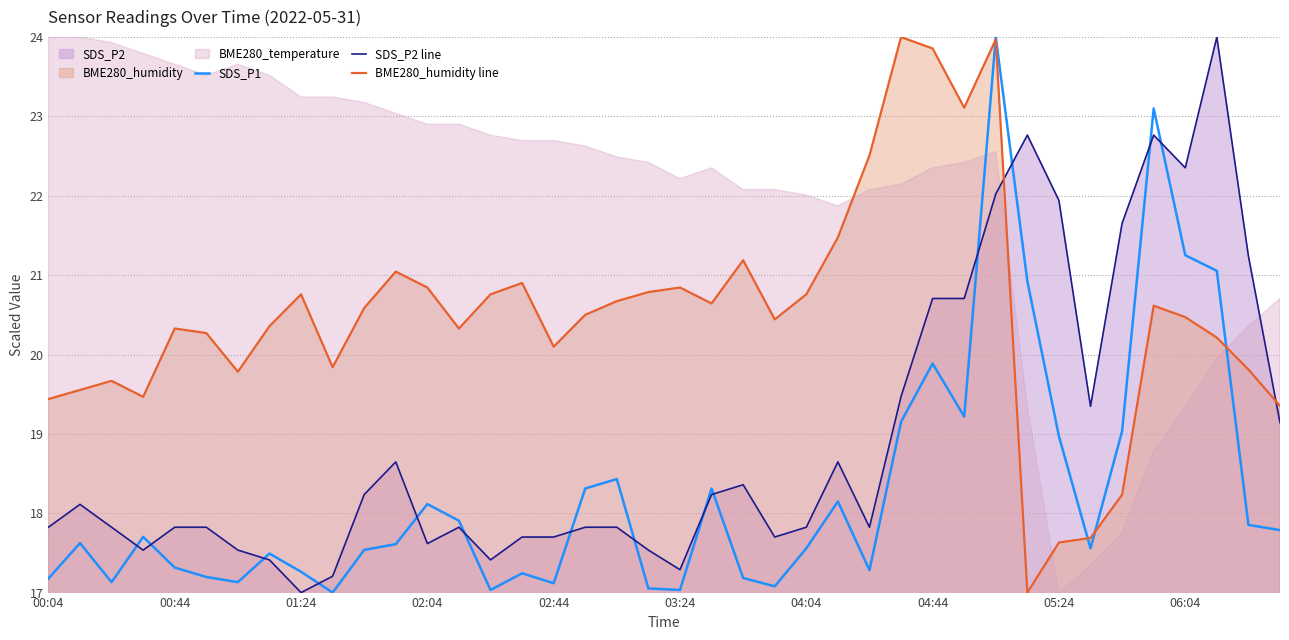

Which series ends up on top after the final intersection of BME280_humidity line and SDS_P1?

BME280_humidity line